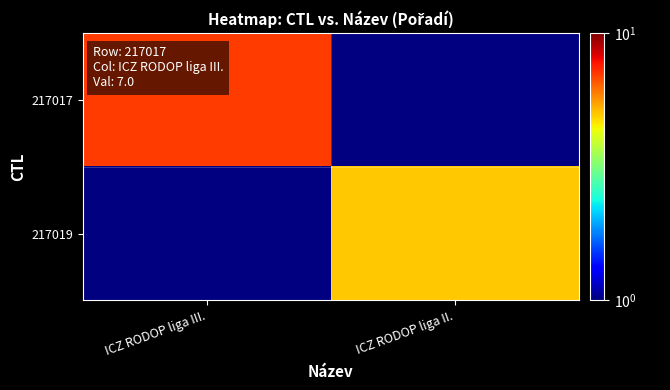

Is it true that 217019 equals 2.4 at ICZ RODOP liga II.?

False